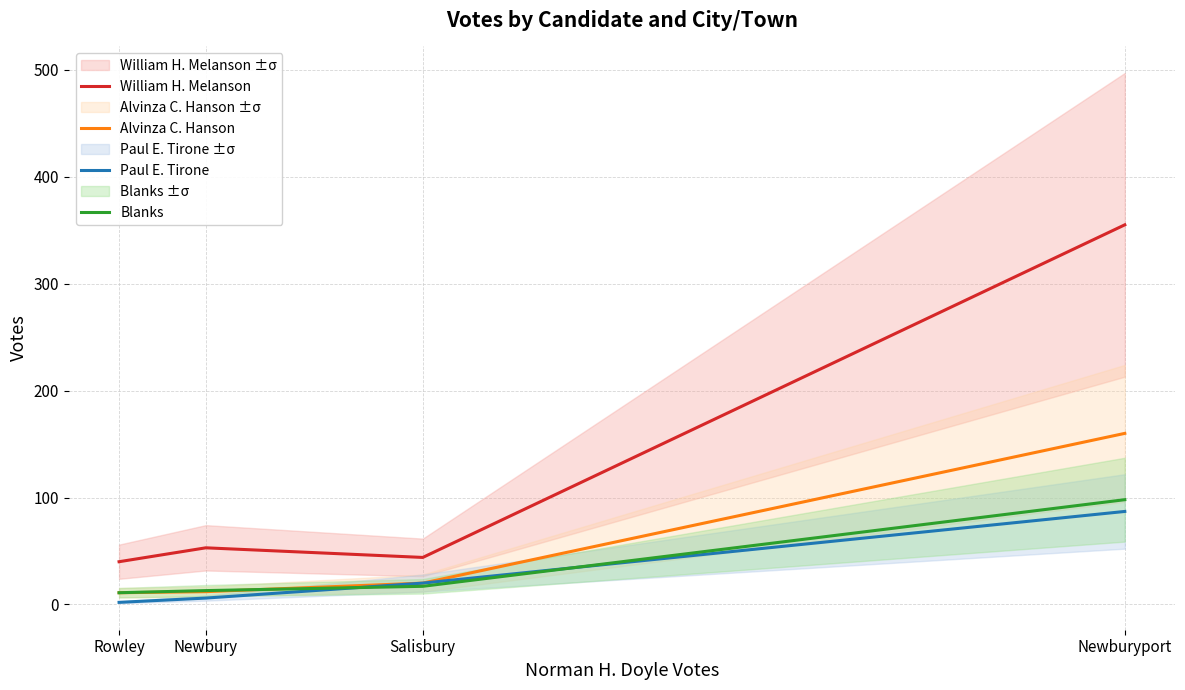

How many data points in Blanks are less than 17?

2